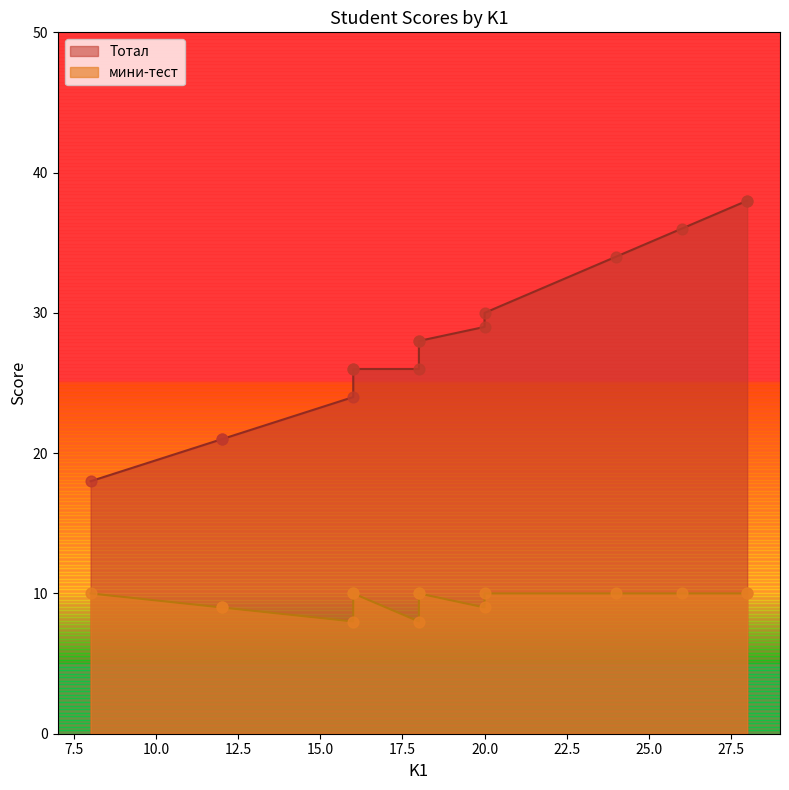

Which series contains the lowest Y value?

мини-тест